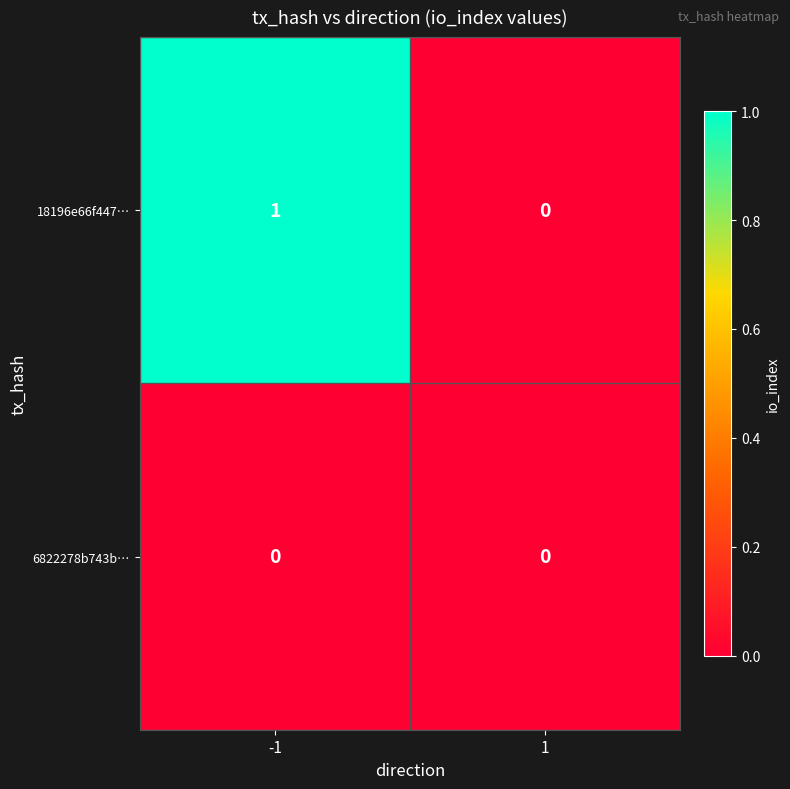

Rank the series by their maximum value, from lowest to highest.

6822278b743b…, 18196e66f447…